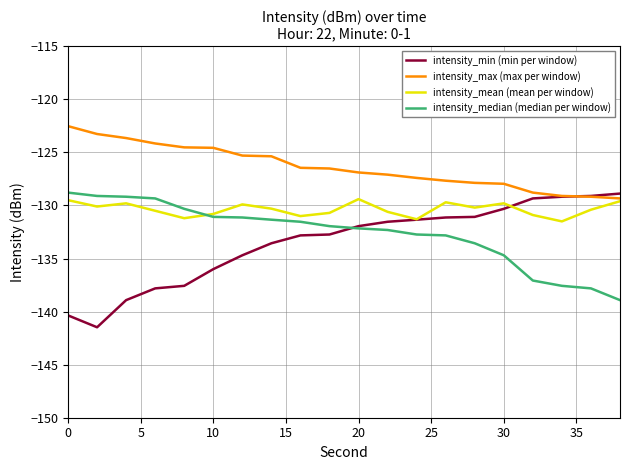

Which series has the largest total across all categories?

intensity_max (max per window)